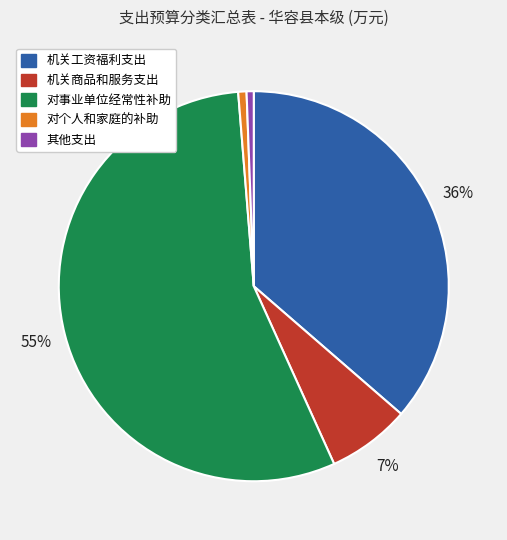

Combined, do 其他支出 and 机关商品和服务支出 account for over 50%?

No